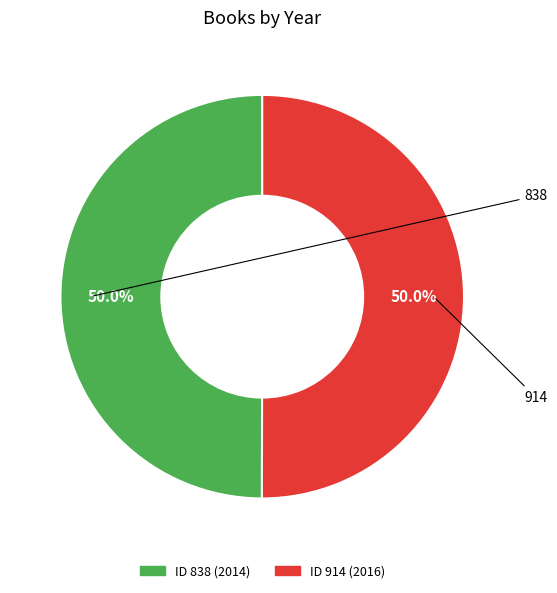

Which slice is the largest?

914